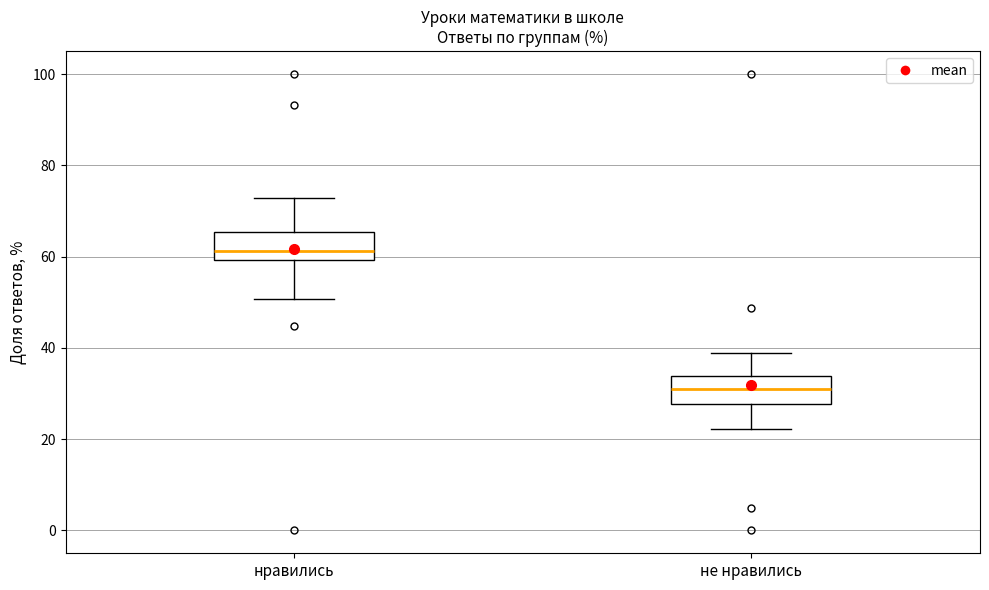

Where is the lower edge of the box for нравились on the y-axis? The values are not printed on the chart, so give them approximately, as read against the axis.

60